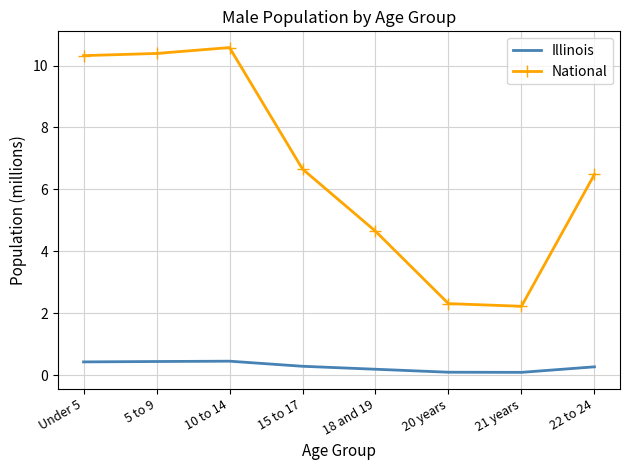

What is the difference between the maximum and minimum values in the Illinois series?

0.4